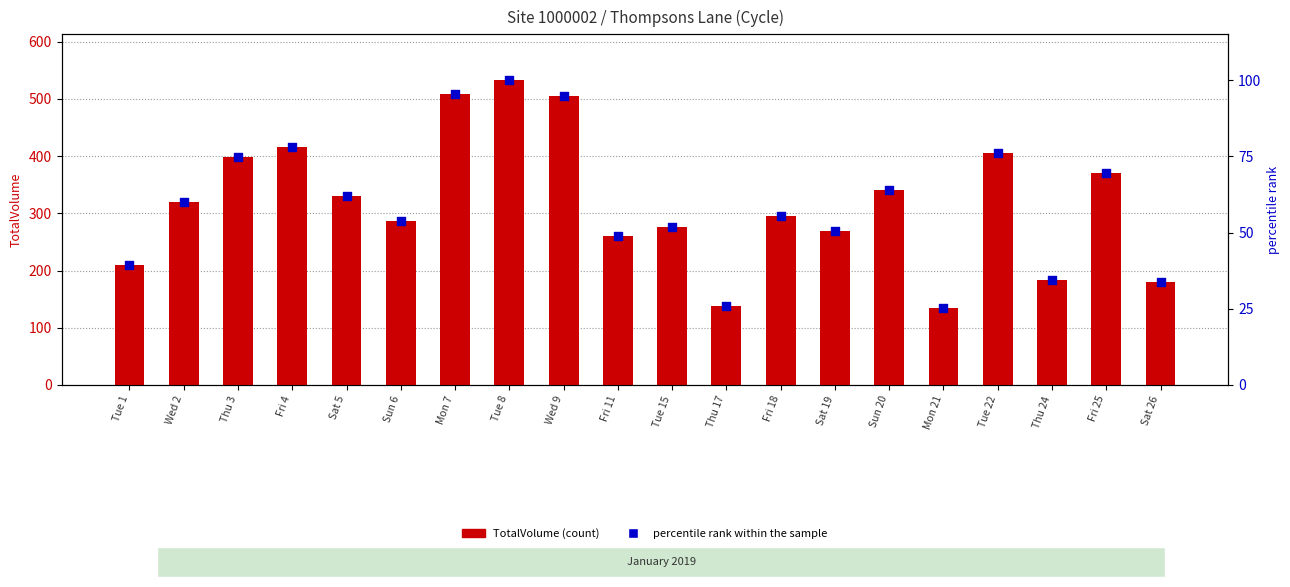

Is the value of TotalVolume at Tue 15 greater than the value of percentile rank within the sample at Sun 20?

Yes